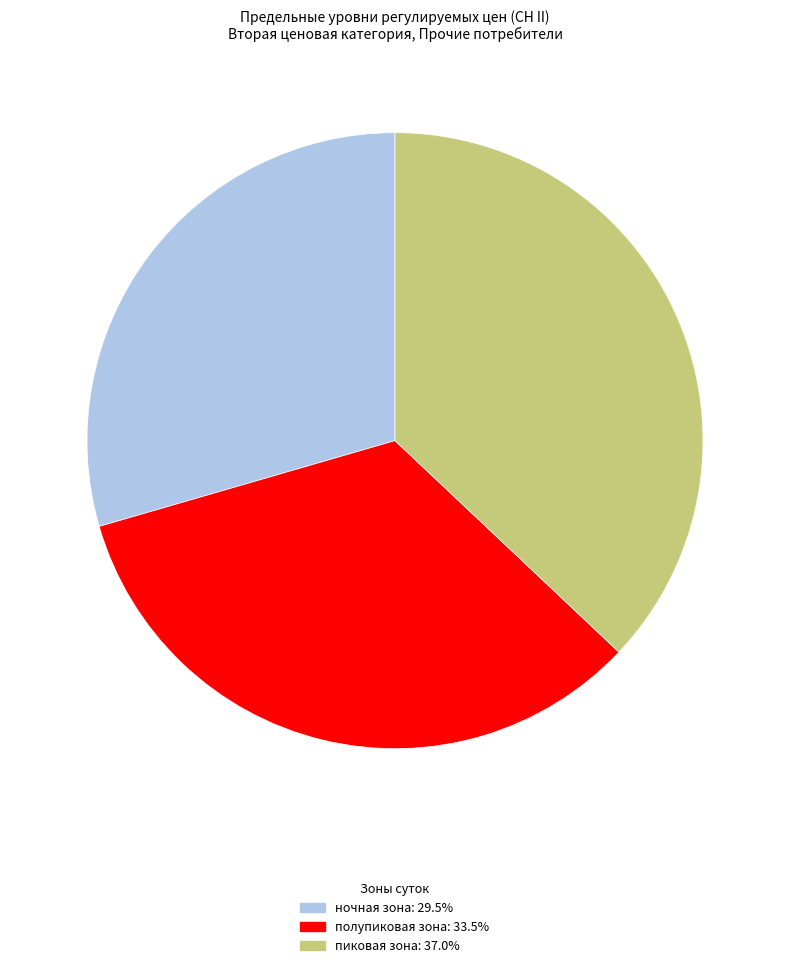

How many slices are in this pie chart?

3